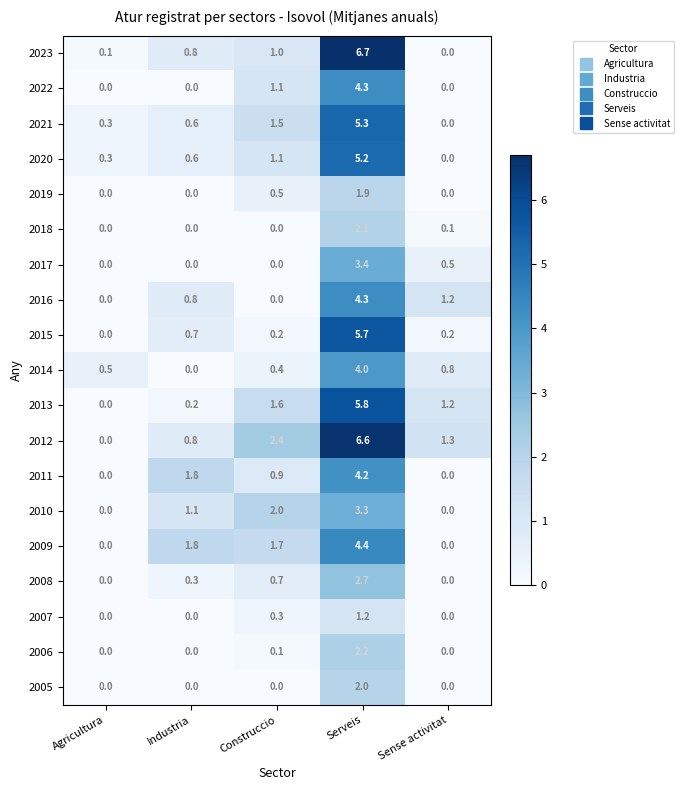

The value of 2019 at Serveis is 1.2. True or false?

False